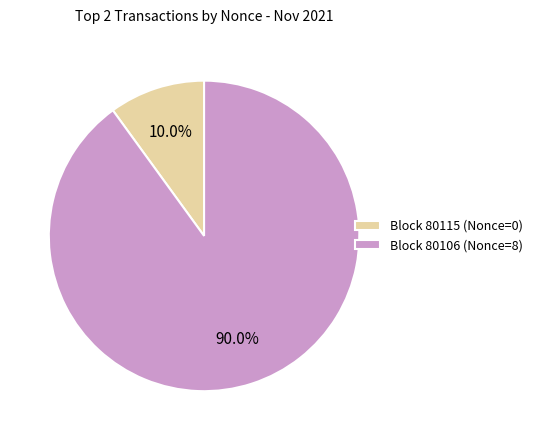

Rank the categories by value from highest to lowest.

Block 80106 (Nonce=8), Block 80115 (Nonce=0)